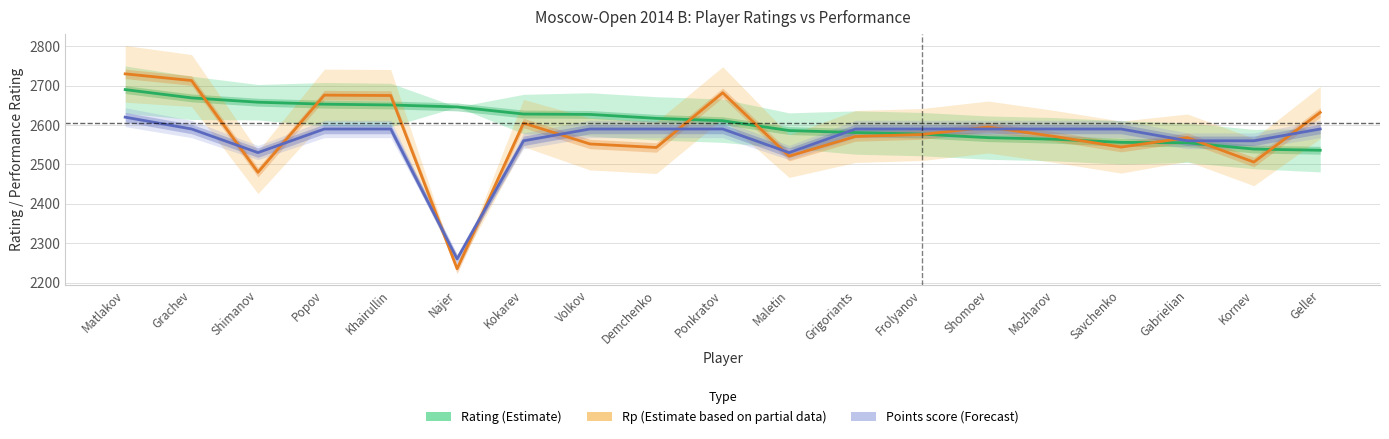

At Gabrielian, list the series in order from smallest to largest.

Rating (Estimate), Points score (Forecast), Rp (Estimate based on partial data)